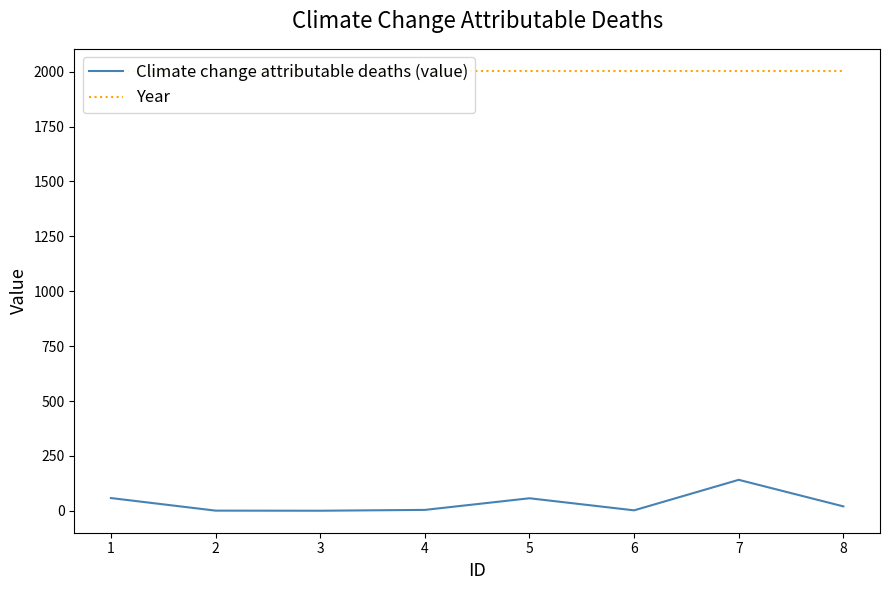

Does the chart display data point markers on the line(s)?

No